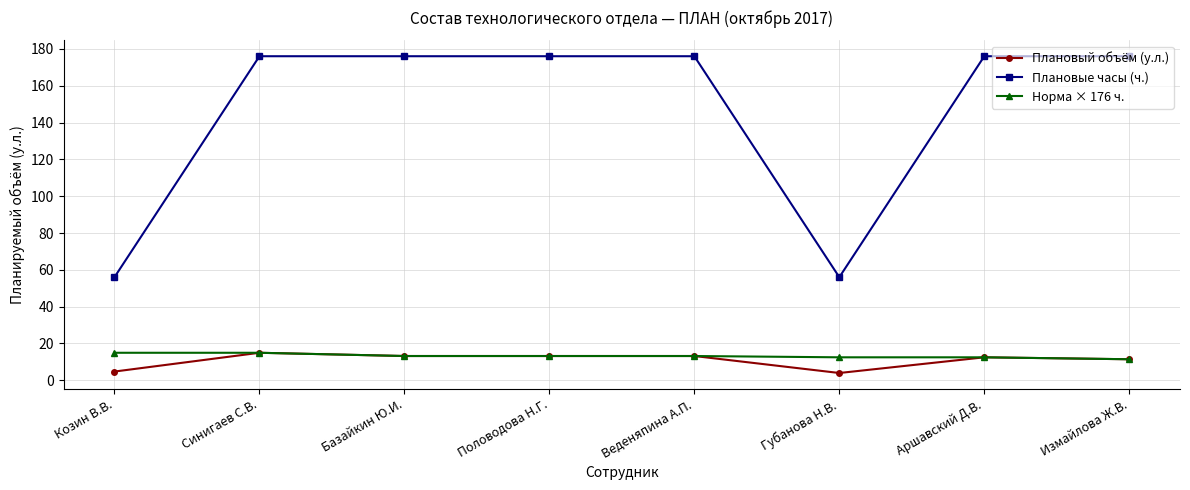

What is the value of the Плановый объём (у.л.) point at the 4th from the left?

13.2